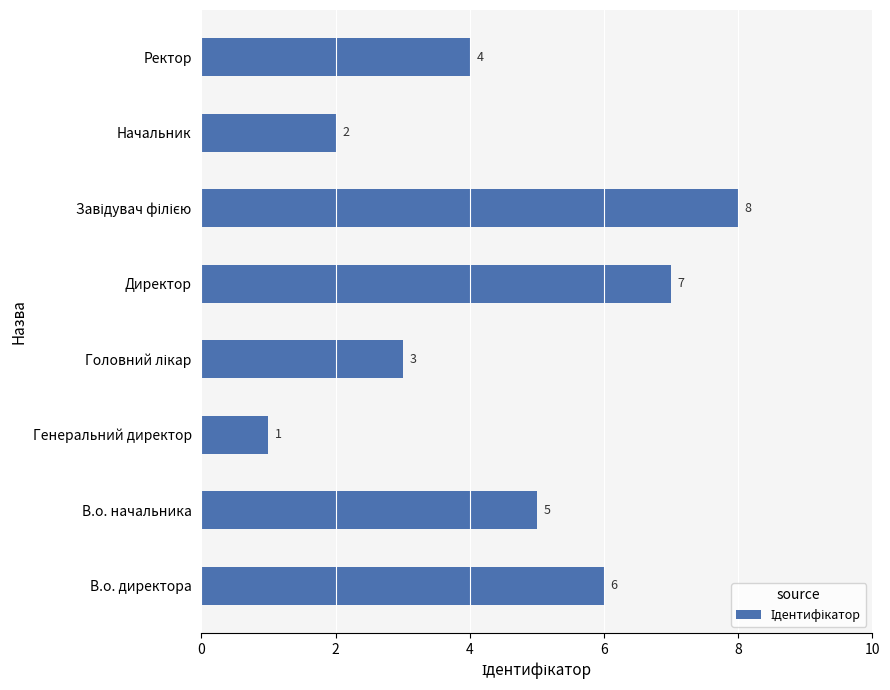

Is it true that the value at Ректор is 2?

False